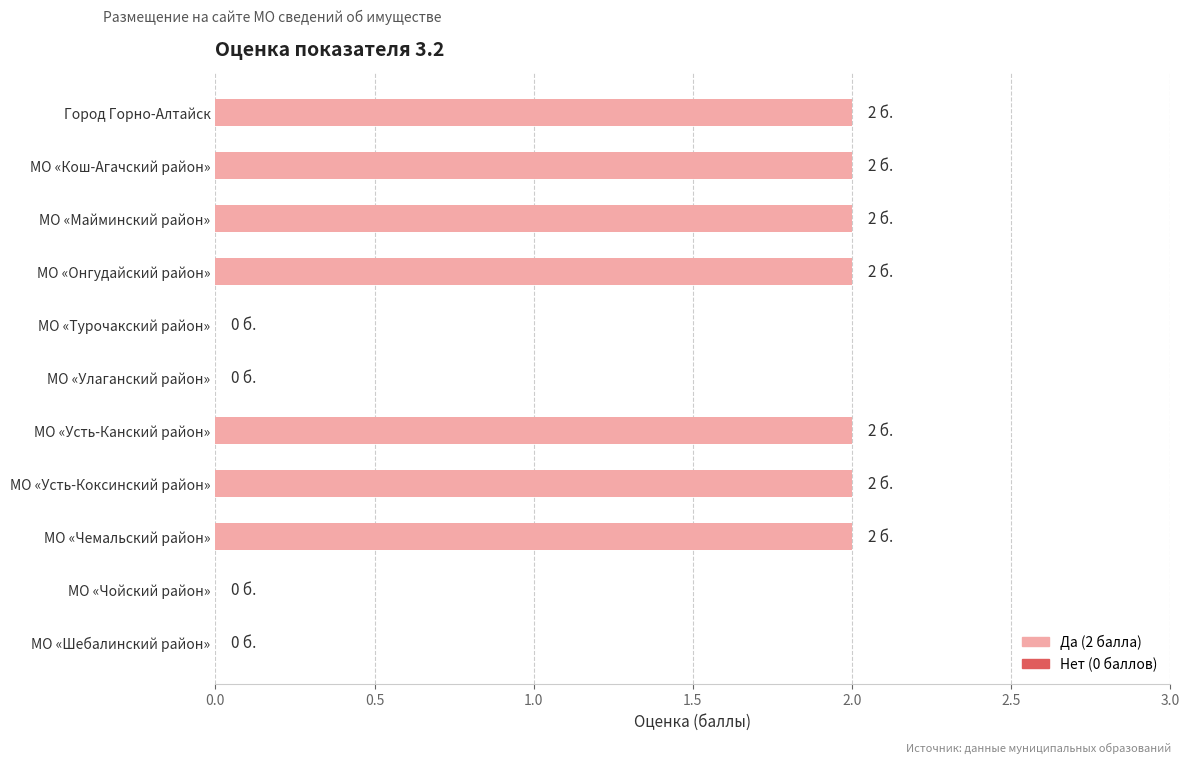

The chart shows a value of 1 at МО «Турочакский район». True or false?

False